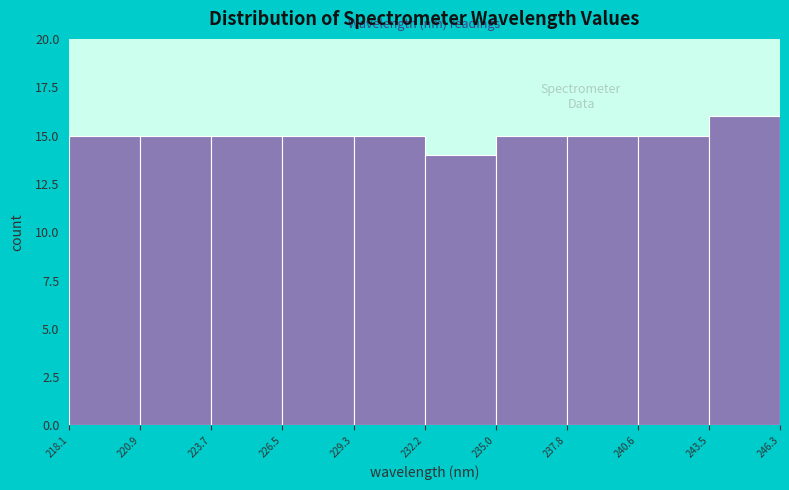

Which range on the x-axis has the tallest bar?

243.5 to 246.3